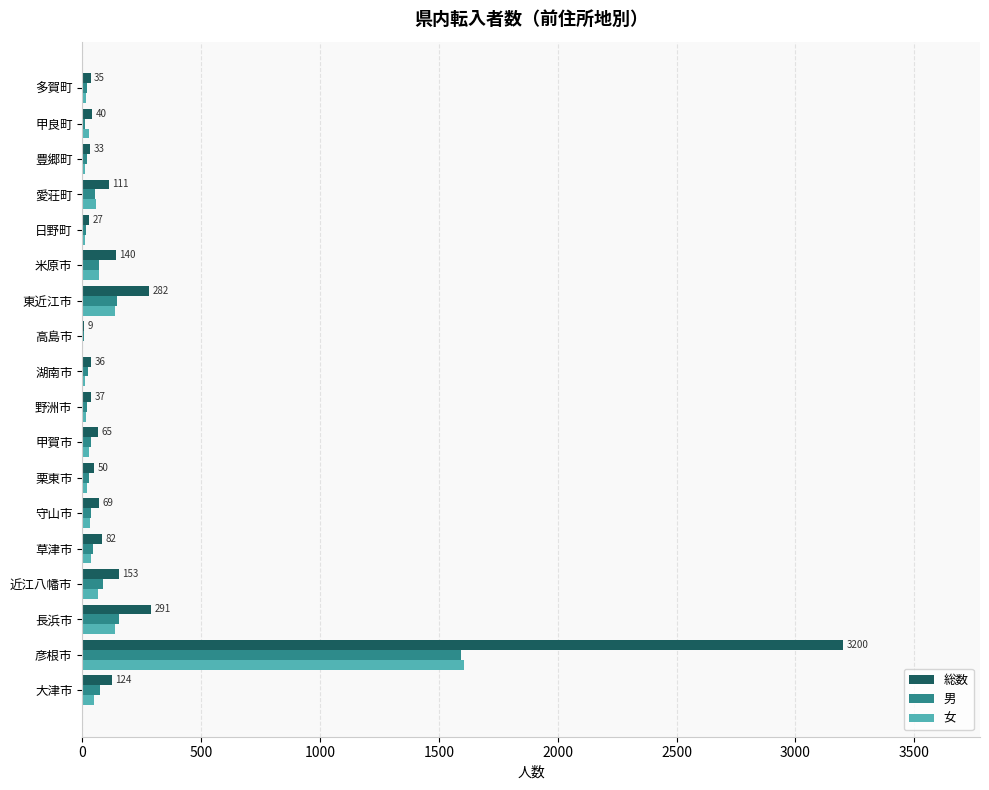

What is the sum of all 女 values?

2332